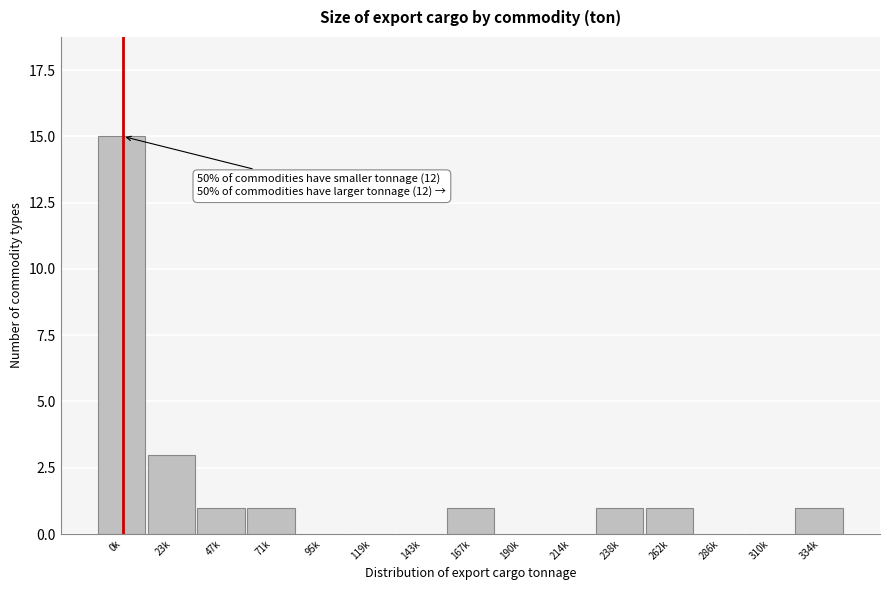

Reading left to right, what are all the values shown in this chart?

0k=15	23k=3	47k=1	71k=1	95k=0	119k=0	143k=0	167k=1	190k=0	214k=0	238k=1	262k=1	286k=0	310k=0	334k=1